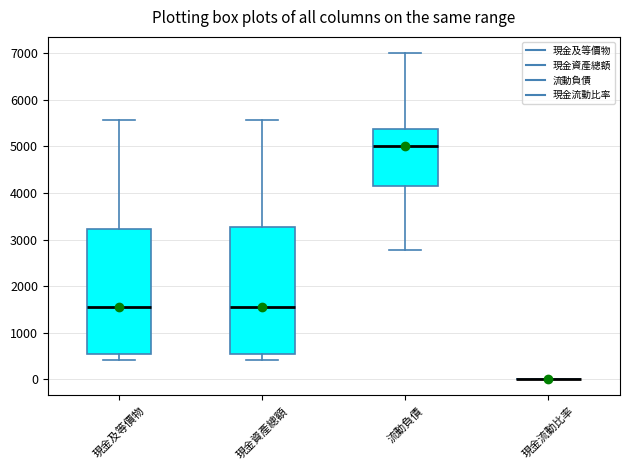

Reading left to right, read every box against the y-axis: the position of its median line, the range the box covers, and the ends of its whiskers. The values are not printed on the chart, so give them approximately, as read against the axis.

現金及等價物: median 1600, box 500 to 3200, whiskers 400 to 5600
現金資產總額: median 1600, box 500 to 3300, whiskers 400 to 5600
流動負債: median 5000, box 4200 to 5400, whiskers 2800 to 7000
現金流動比率: box collapsed to a line at 0, whiskers 0 to 0